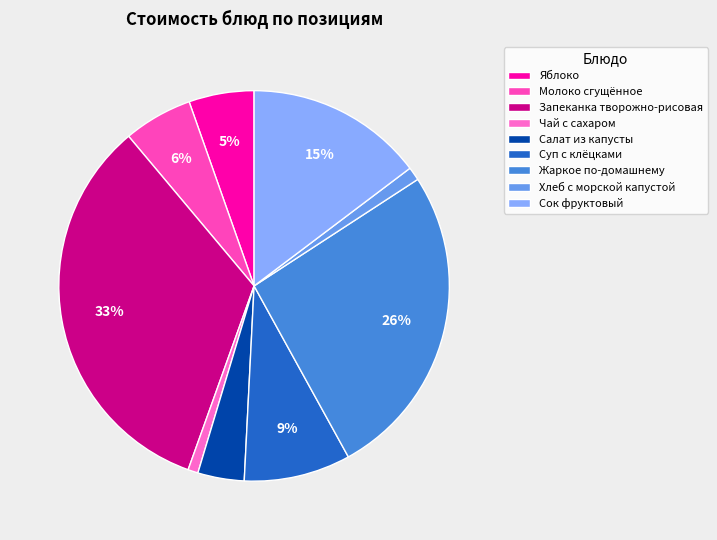

How many slices are in this pie chart?

9